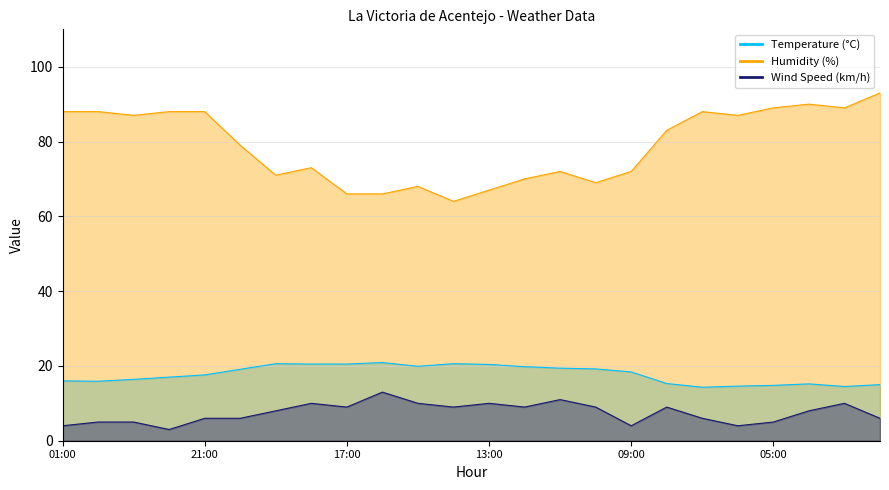

True or false: Humidity (%) has a value of 71.0 at 19:00.

True